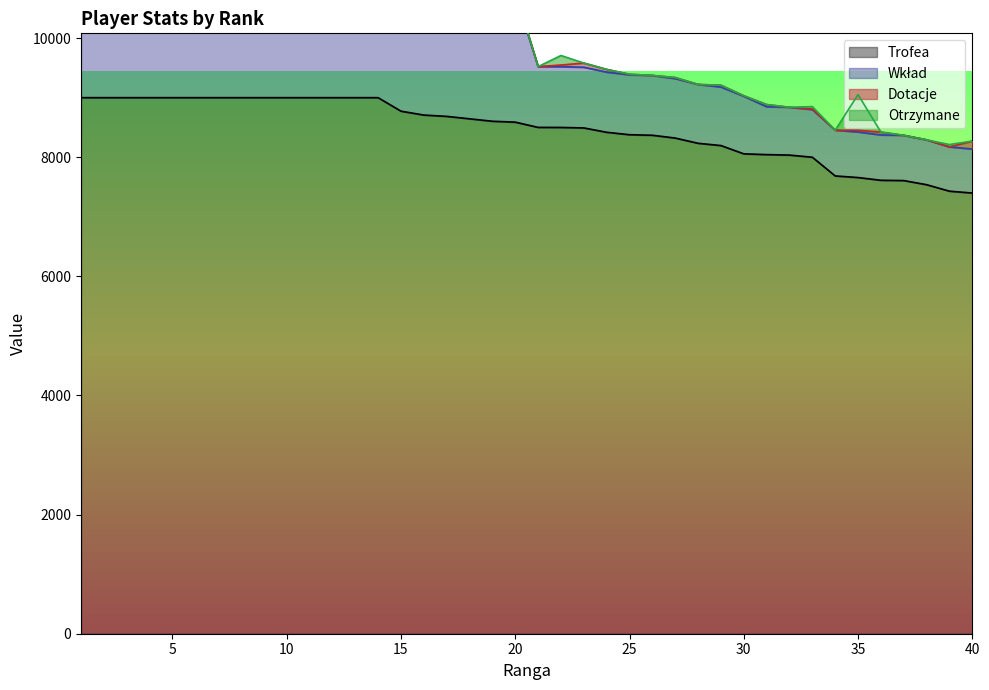

What is the sum of all Trofea values?

338487